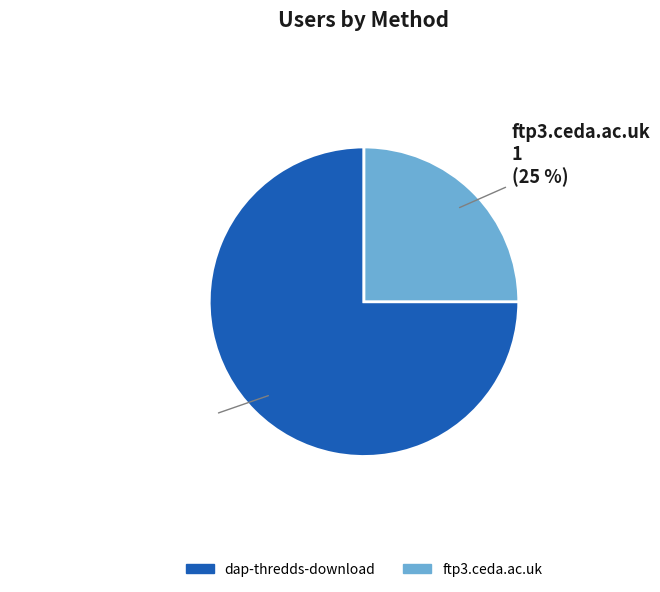

Count the number of slices in the pie.

2